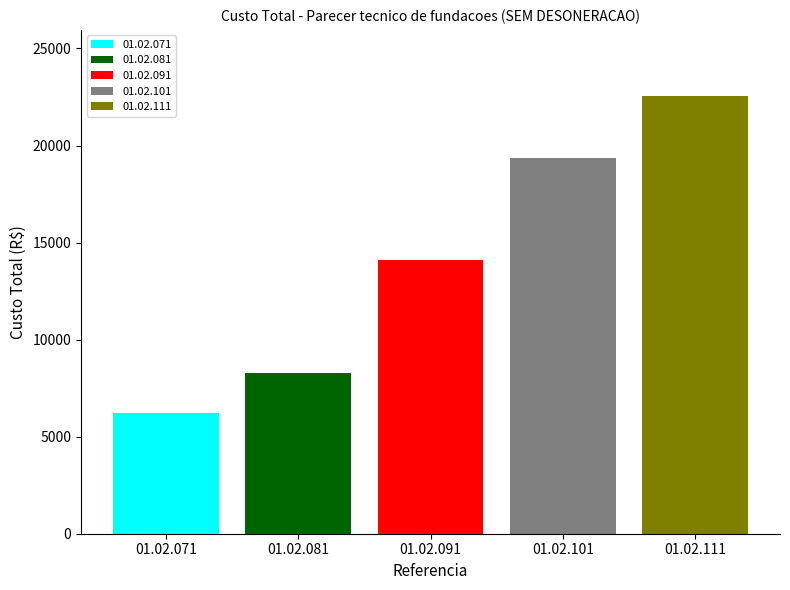

What is the smallest value displayed?

6218.4